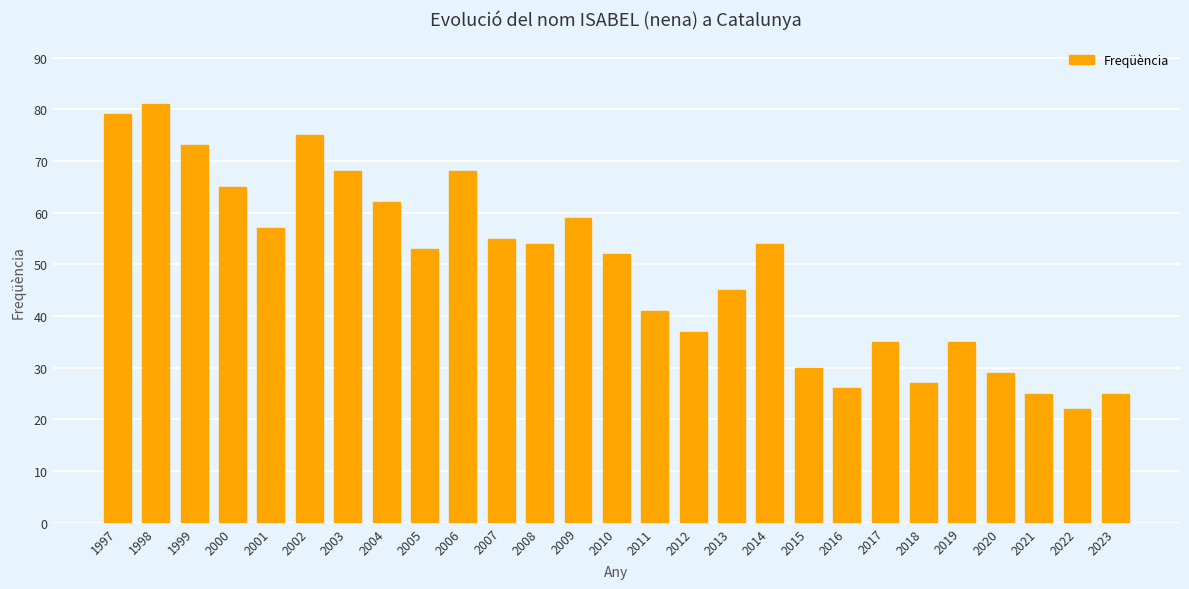

What is the value of the 26th bar from the left?

22